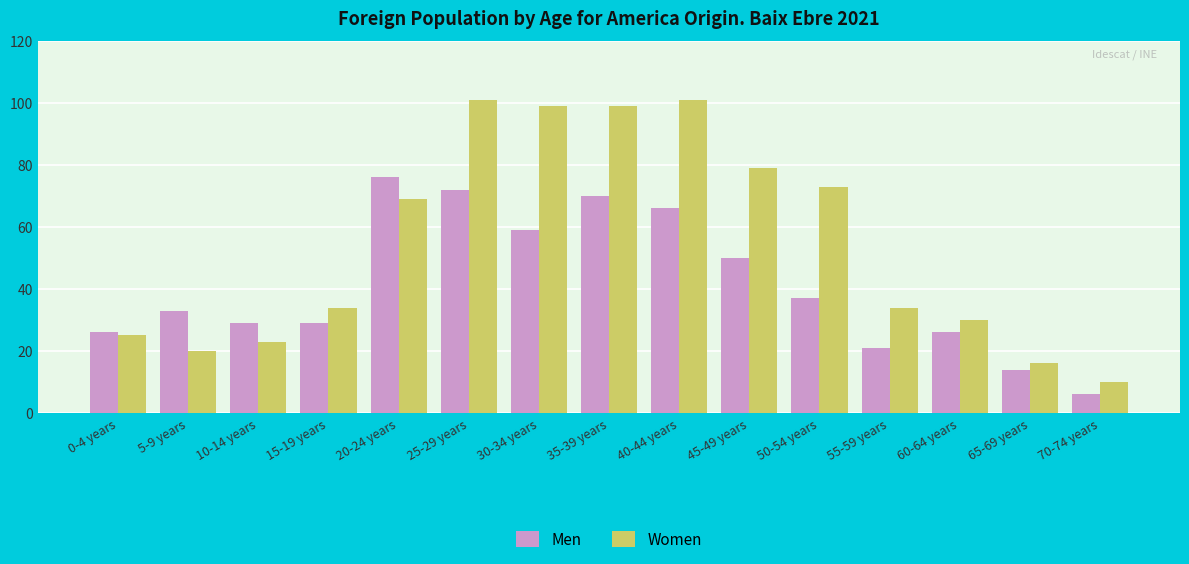

What is the label of the 1st bar from the left?

0-4 years